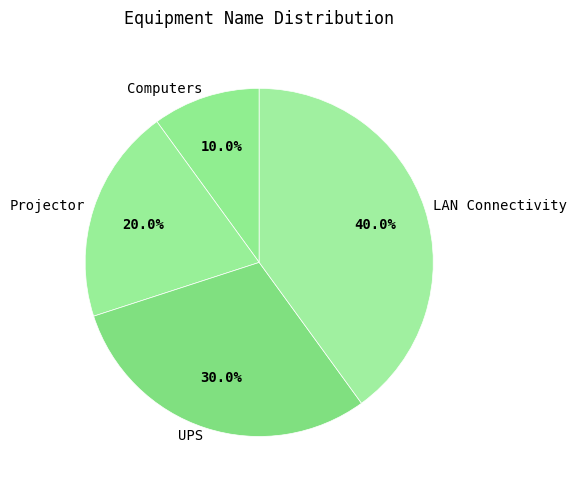

What percentage is the Computers slice, to the nearest percent?

10%